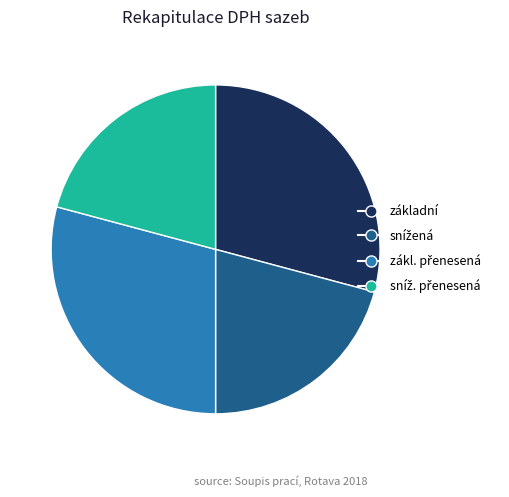

Does any single category account for the majority?

No